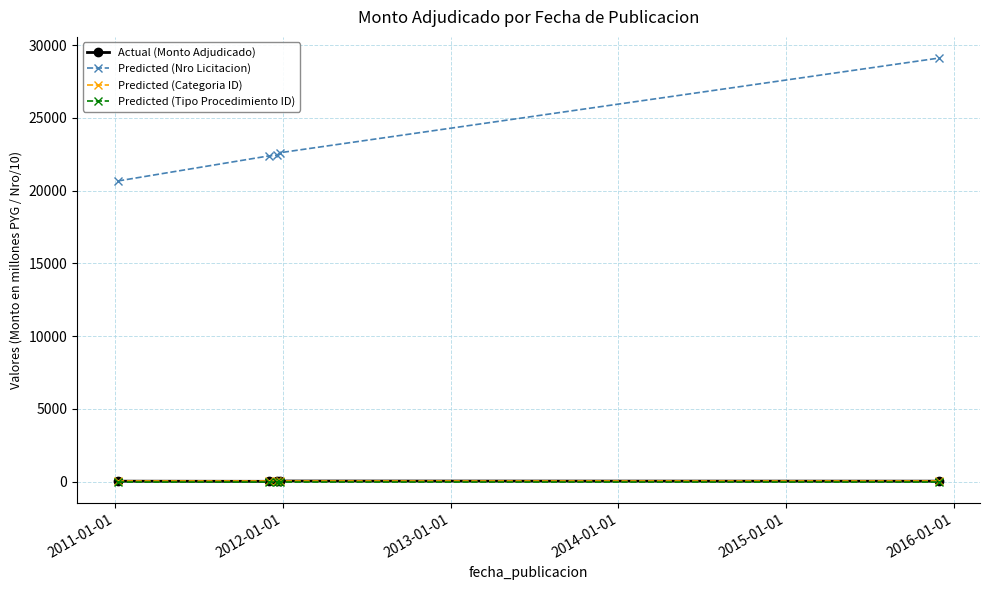

True or false: Actual (Monto Adjudicado) and Predicted (Nro Licitacion) cross at least once.

False